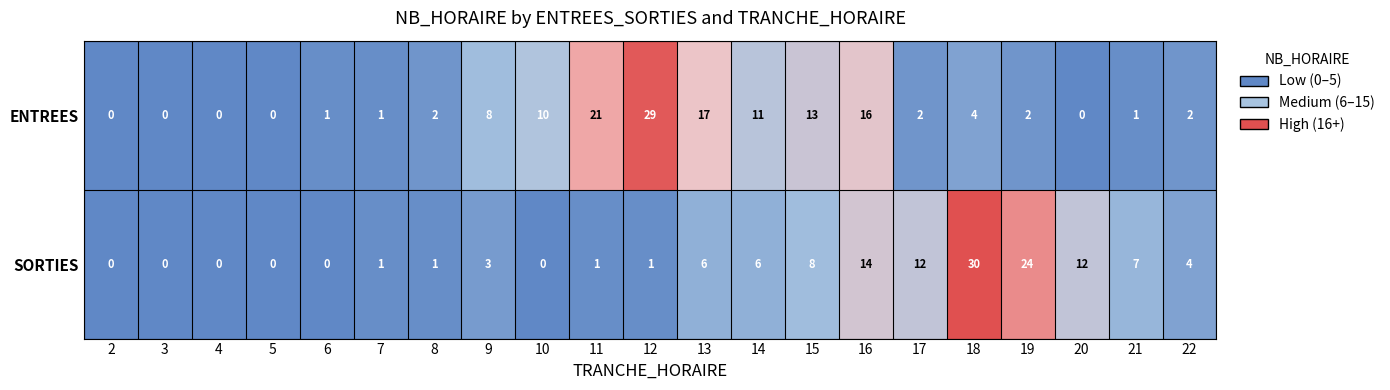

Which series changed the most between 7 and 17?

SORTIES